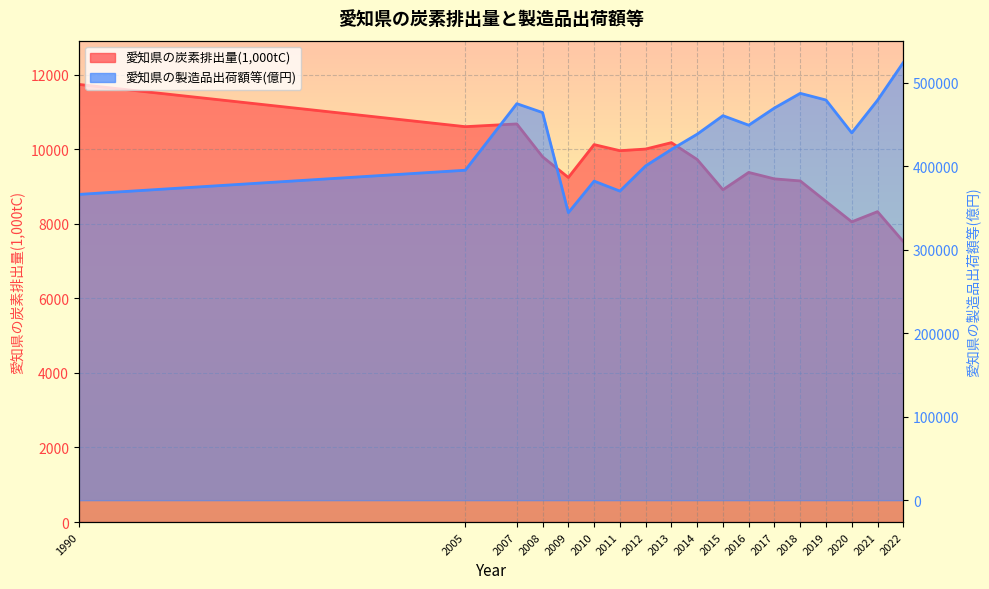

How many lines are shown in the chart?

2